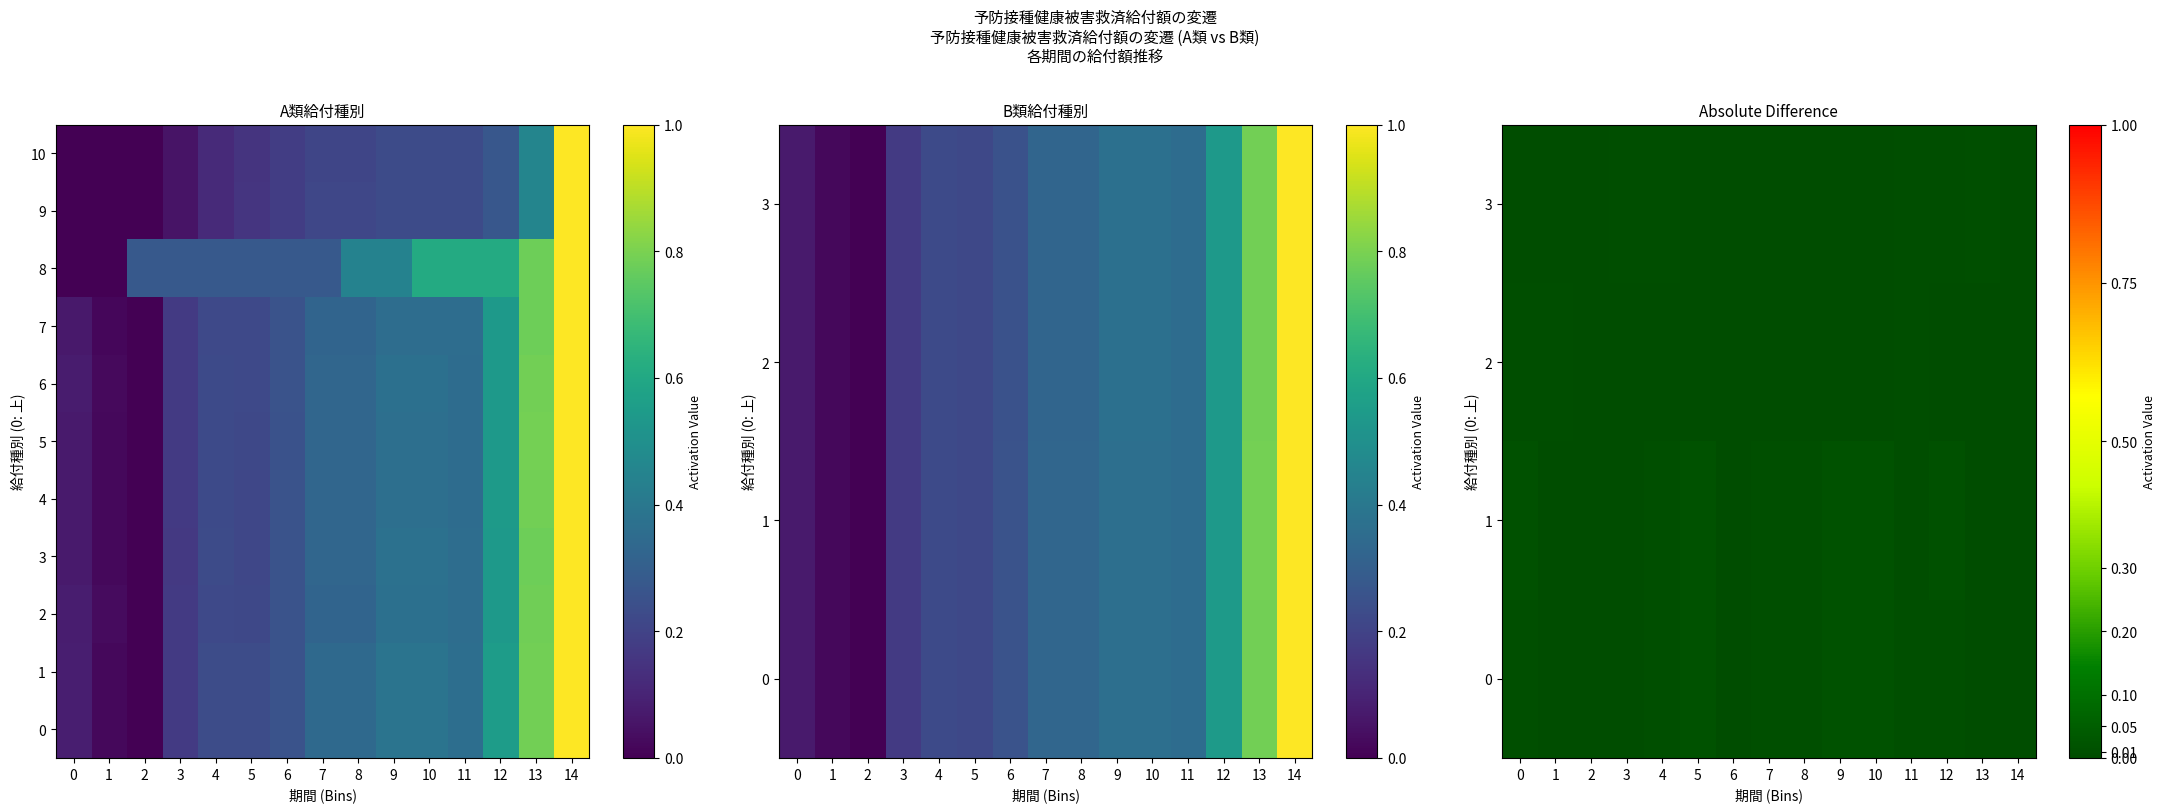

How many positive values does the 1 series have?

13